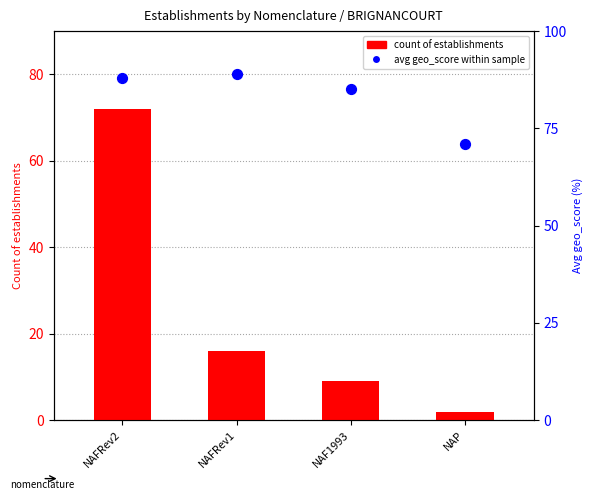

Which series has the largest total across all categories?

avg geo_score within sample